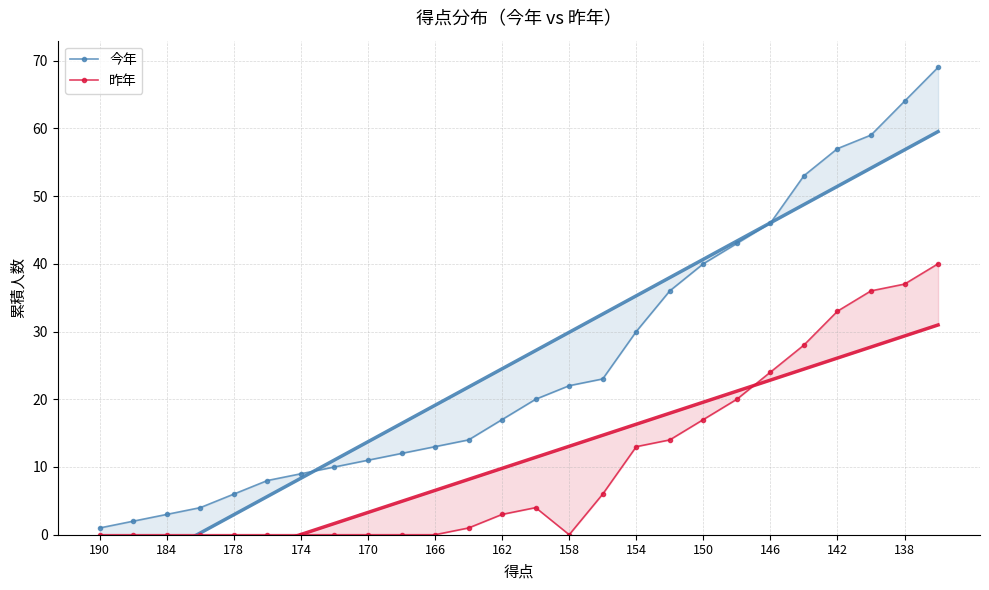

True or false: 今年 has a value of 1 at 190.

True